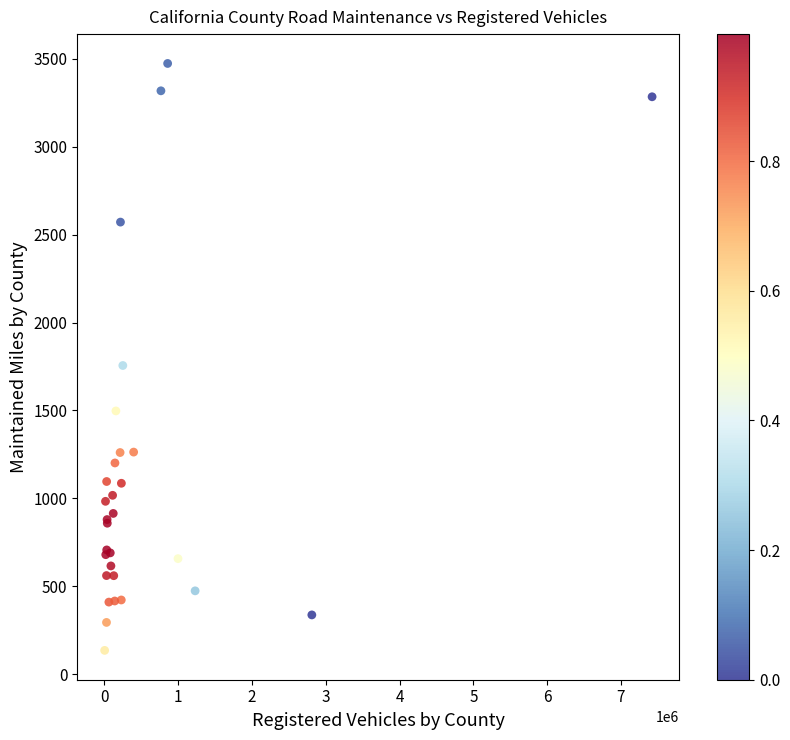

What Y value in the scatter plot is closest to 1804?

1755.5